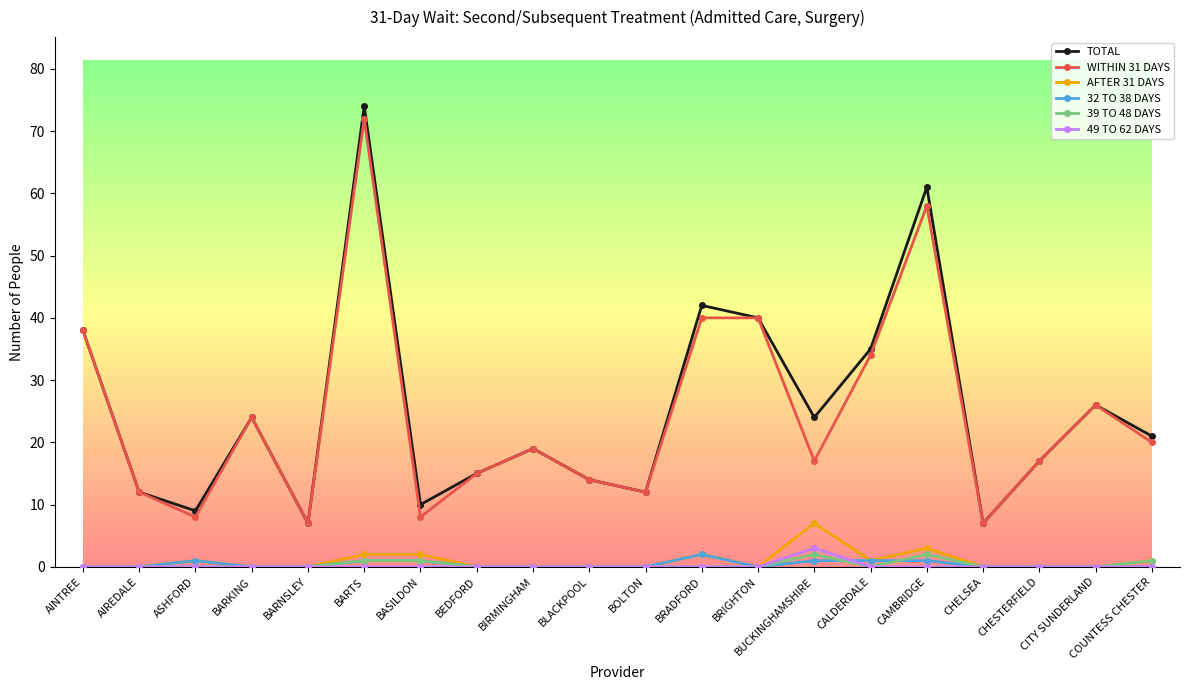

What is the label of the 1st point from the right?

COUNTESS CHESTER